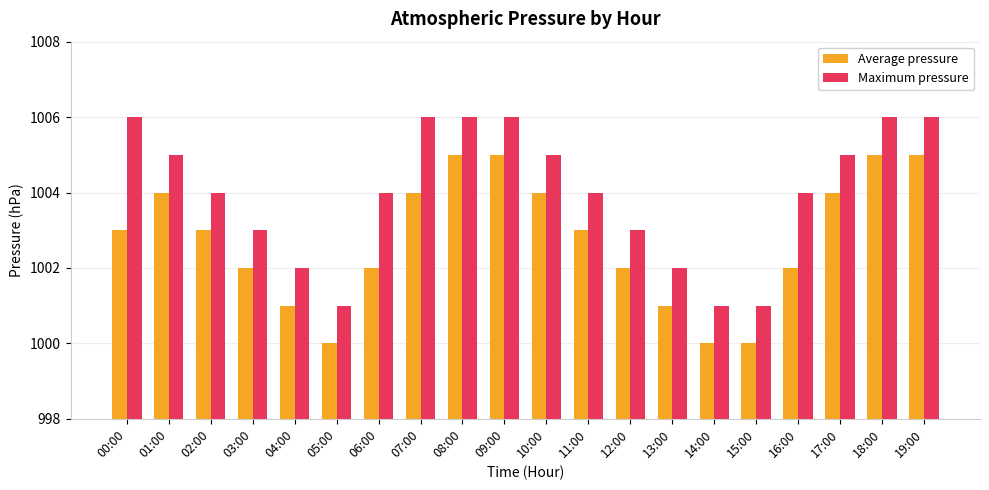

Count the Average pressure values in the range 1002 to 1004.

11